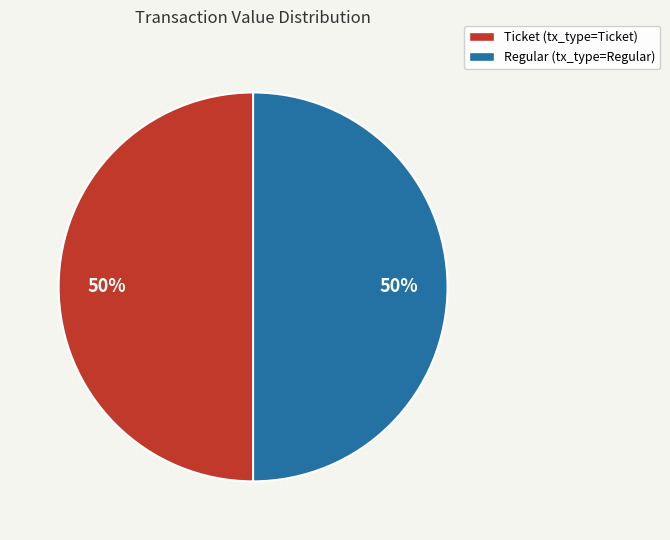

True or false: Regular (tx_type=Regular) accounts for 50% of the total.

True